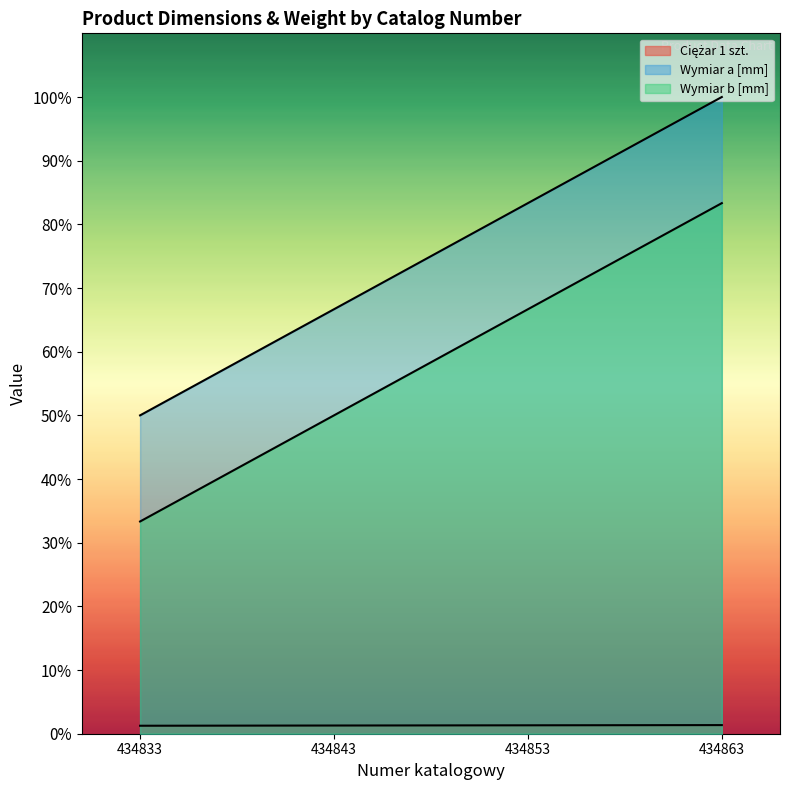

What is the sum of all Ciężar 1 szt. values?

5.2